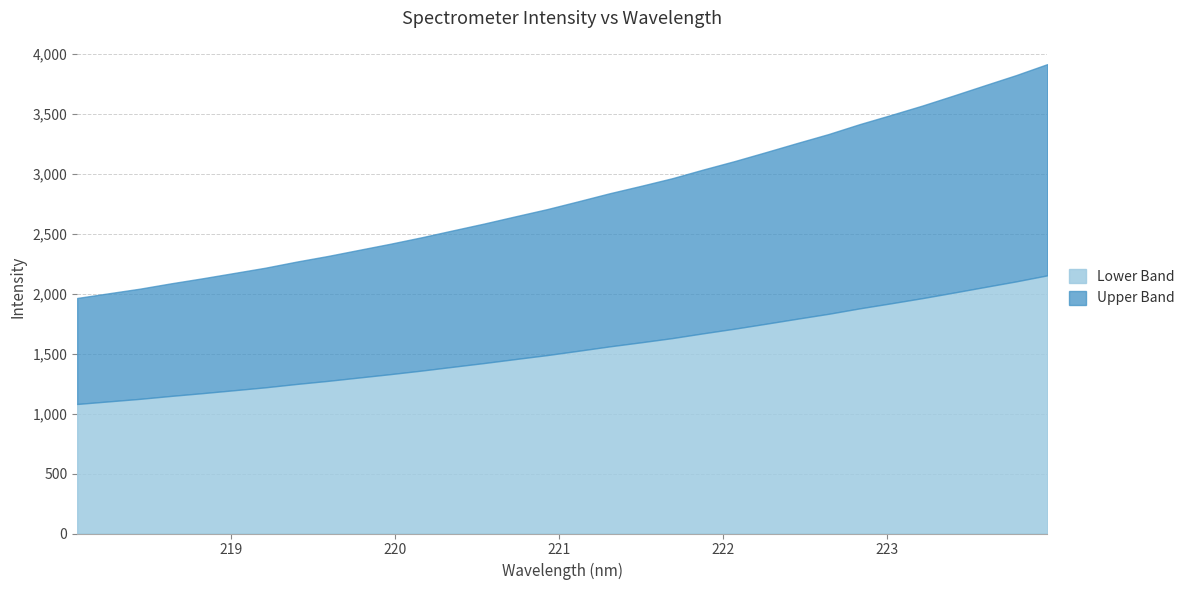

True or false: the data shows 1247.0 at 219.3979.

True